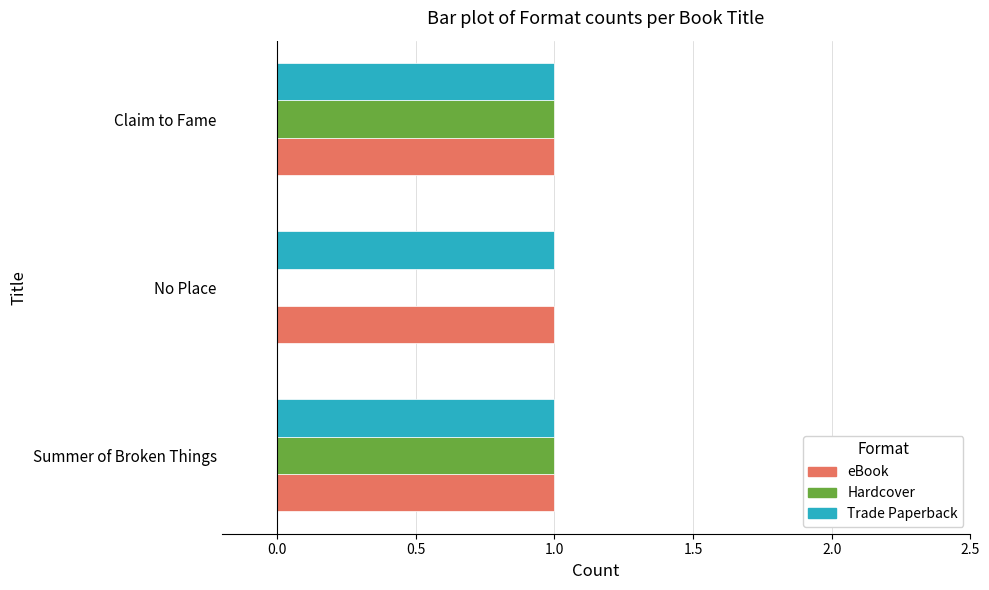

What is the total value across all series at Summer of Broken Things?

3